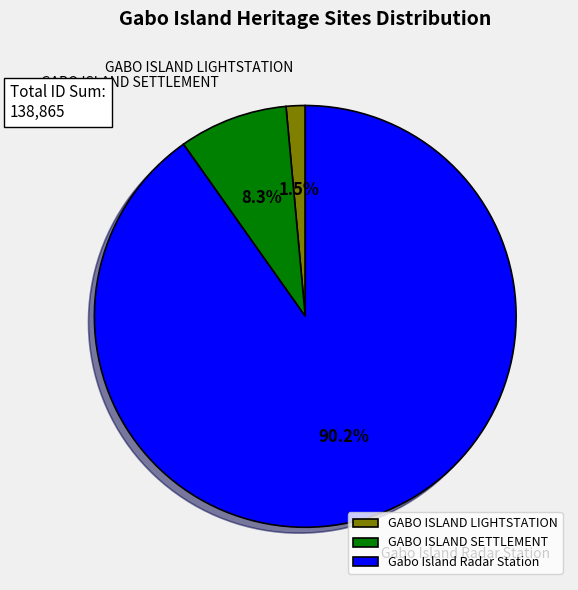

To the nearest percent, what portion does Gabo Island Radar Station represent?

90%